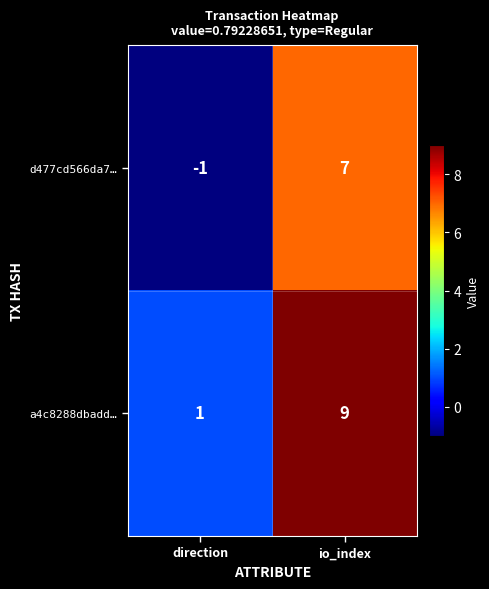

What is the total value across all series at io_index?

16